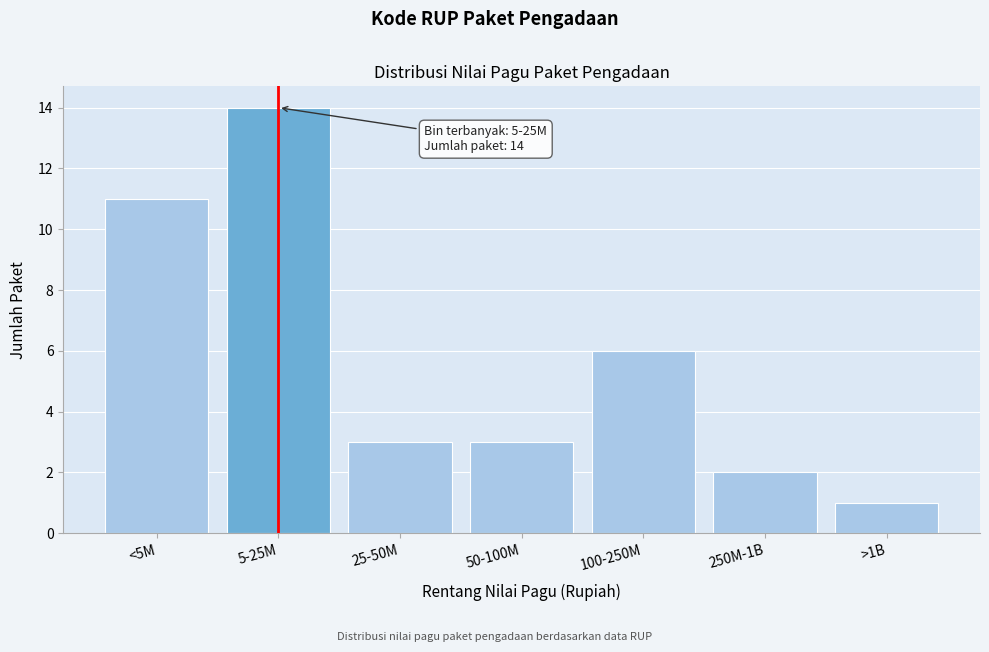

Reading left to right, transcribe all the data shown in this chart.

<5M=11	5-25M=14	25-50M=3	50-100M=3	100-250M=6	250M-1B=2	>1B=1